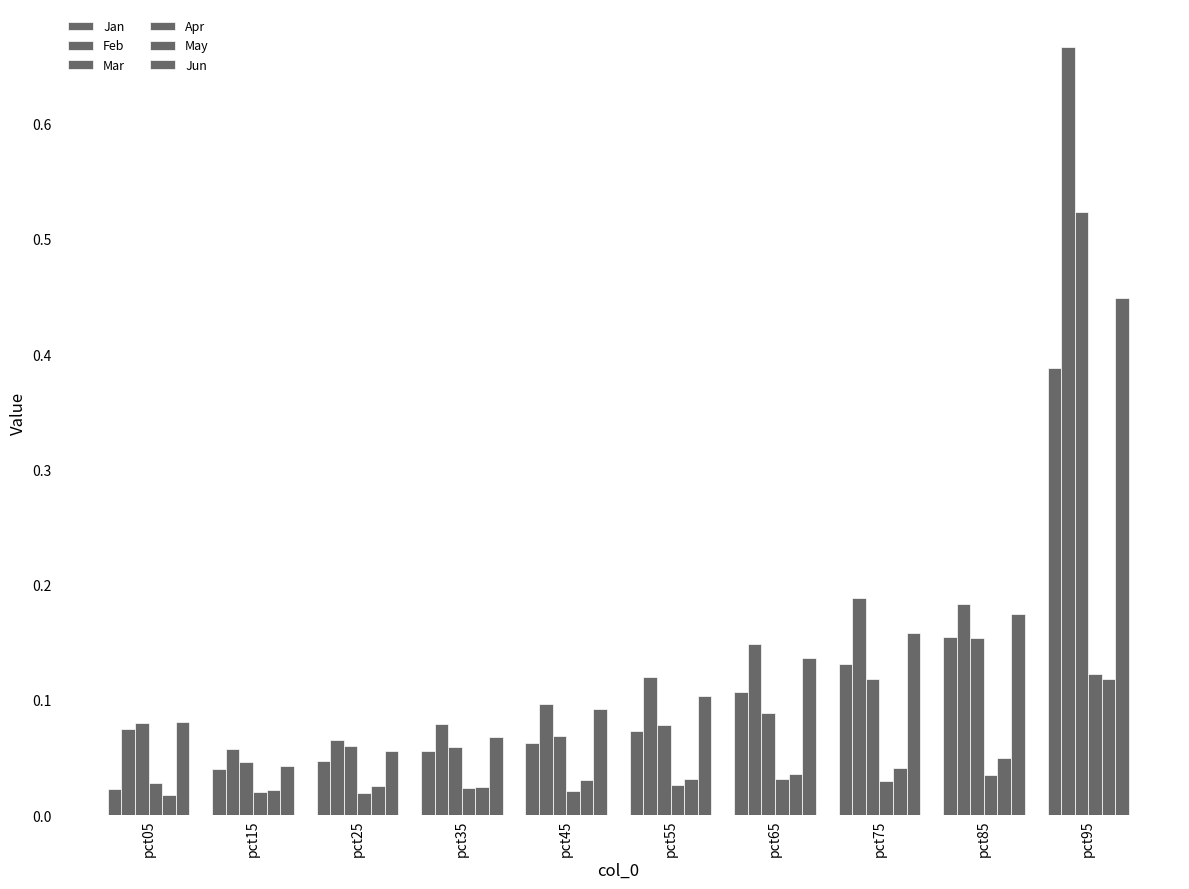

Reading left to right, transcribe all the data shown in this chart.

Jan: pct05=0.0	pct15=0.0	pct25=0.0	pct35=0.1	pct45=0.1	pct55=0.1	pct65=0.1	pct75=0.1	pct85=0.2	pct95=0.4
Feb: pct05=0.1	pct15=0.1	pct25=0.1	pct35=0.1	pct45=0.1	pct55=0.1	pct65=0.1	pct75=0.2	pct85=0.2	pct95=0.7
Mar: pct05=0.1	pct15=0.0	pct25=0.1	pct35=0.1	pct45=0.1	pct55=0.1	pct65=0.1	pct75=0.1	pct85=0.2	pct95=0.5
Apr: pct05=0.0	pct15=0.0	pct25=0.0	pct35=0.0	pct45=0.0	pct55=0.0	pct65=0.0	pct75=0.0	pct85=0.0	pct95=0.1
May: pct05=0.0	pct15=0.0	pct25=0.0	pct35=0.0	pct45=0.0	pct55=0.0	pct65=0.0	pct75=0.0	pct85=0.0	pct95=0.1
Jun: pct05=0.1	pct15=0.0	pct25=0.1	pct35=0.1	pct45=0.1	pct55=0.1	pct65=0.1	pct75=0.2	pct85=0.2	pct95=0.4